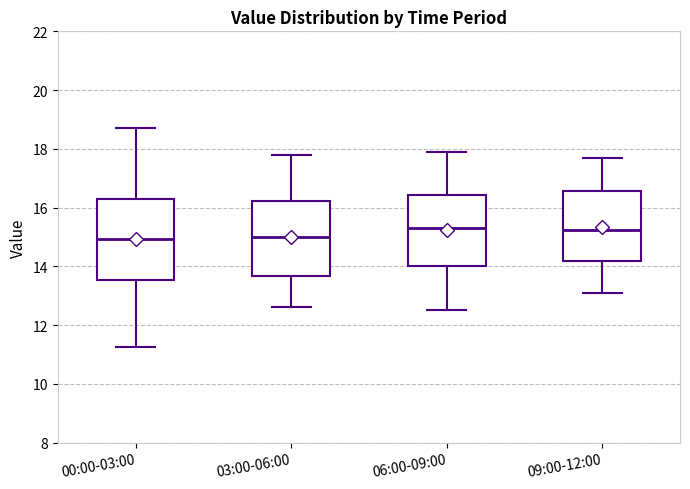

Reading left to right, transcribe this box plot: for each box, give where its median line is, the range the box spans, and where its two whiskers end, as read against the y-axis. The values are not printed on the chart, so give them approximately, as read against the axis.

00:00-03:00: median 15.0, box 13.6 to 16.4, whiskers 11.2 to 18.8
03:00-06:00: median 15.0, box 13.6 to 16.2, whiskers 12.6 to 17.8
06:00-09:00: median 15.4, box 14.0 to 16.4, whiskers 12.6 to 18.0
09:00-12:00: median 15.2, box 14.2 to 16.6, whiskers 13.2 to 17.8